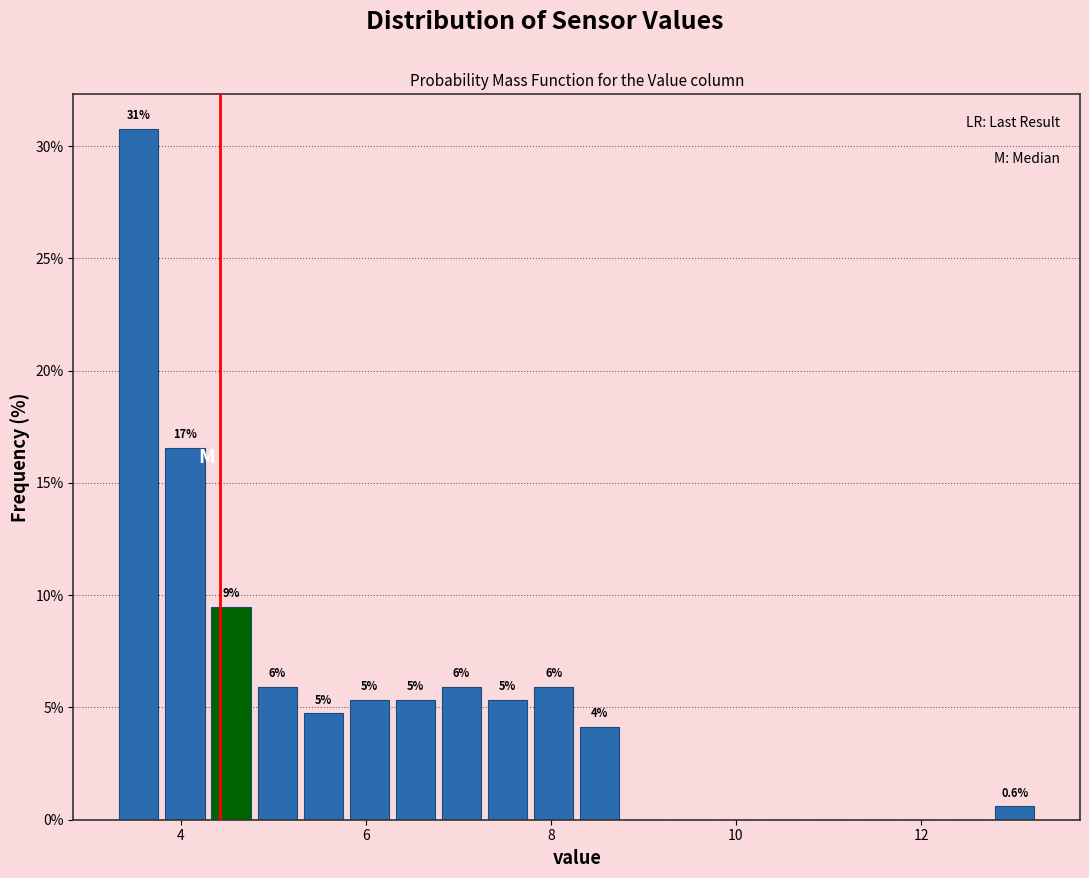

Around what value on the x-axis is the tallest bar? Give the approximate position of its centre, as read against the axis.

3.6